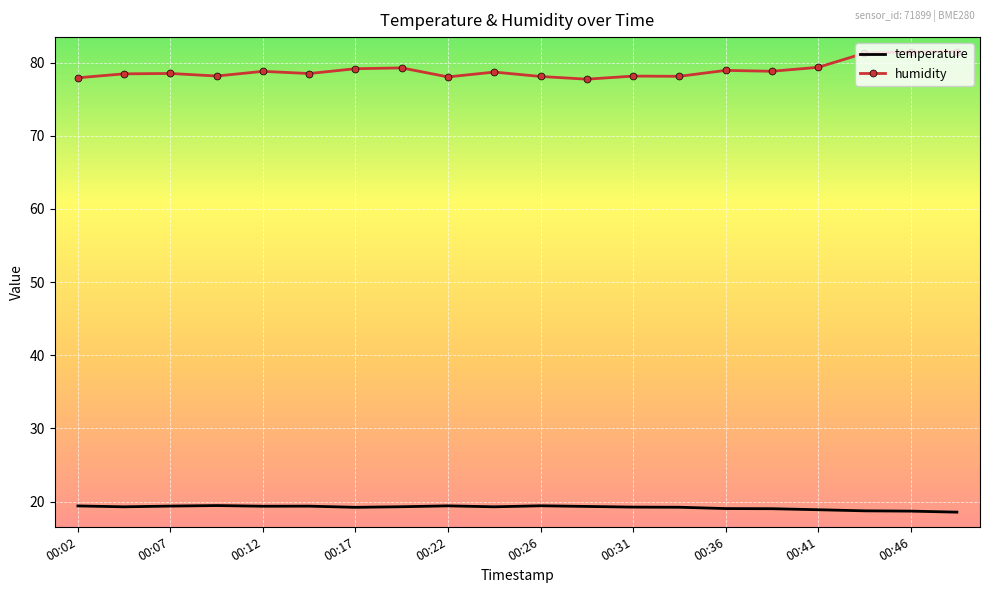

True or false: temperature and humidity cross at least once.

False